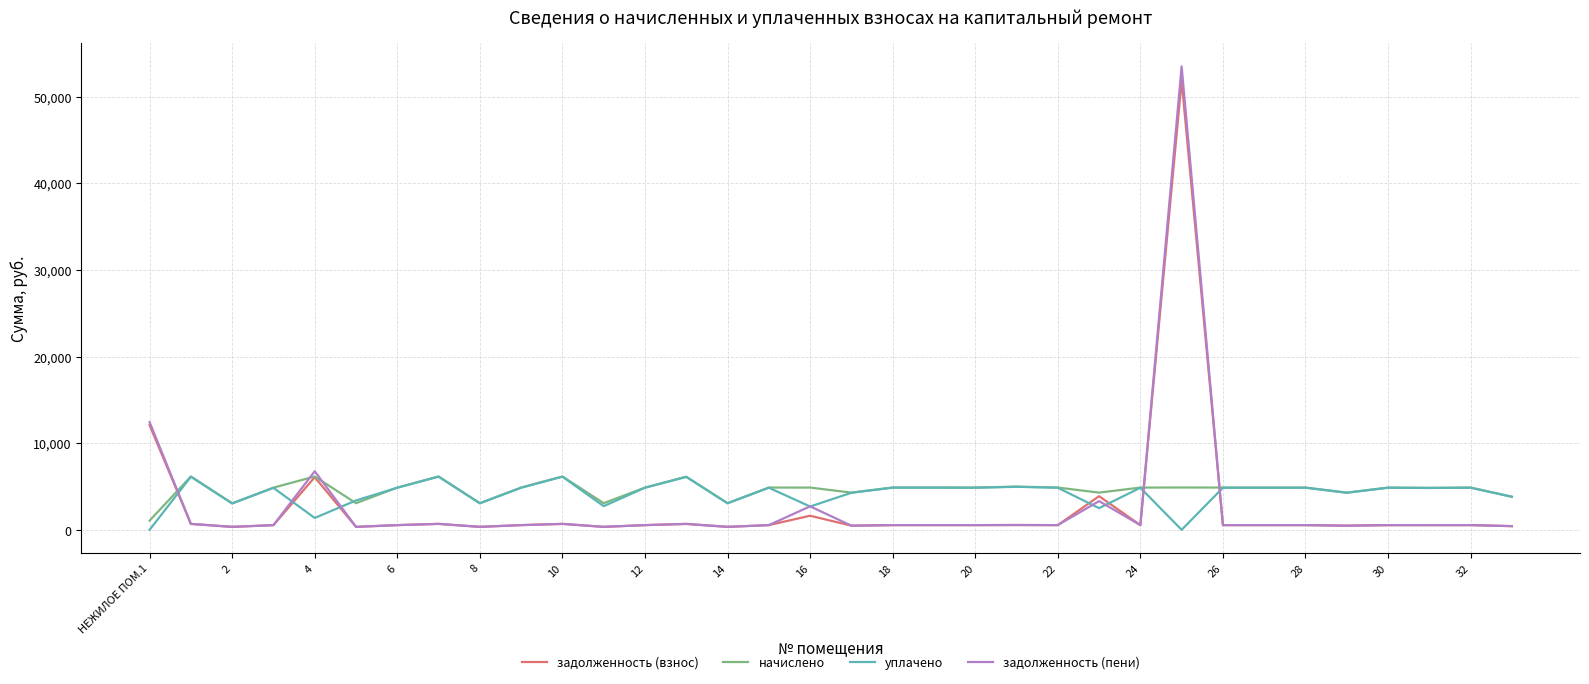

What are all the series names shown in the legend?

задолженность (взнос), начислено, уплачено, задолженность (пени)